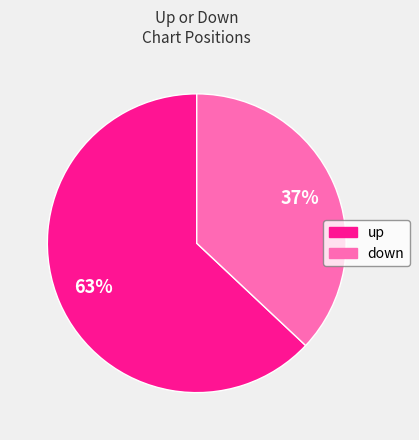

What percentage is the up slice, to the nearest percent?

63%